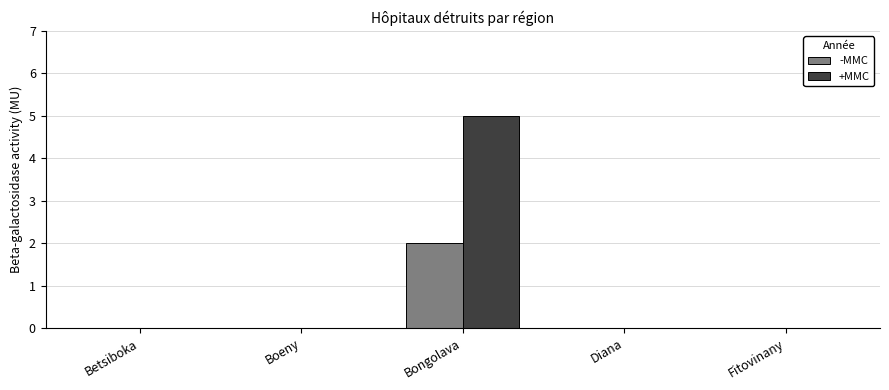

At which category is the sum across all series the highest?

Bongolava